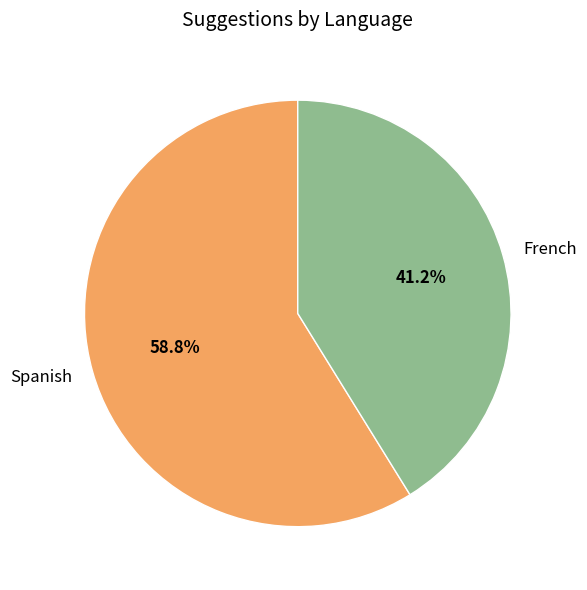

What is the smallest slice in the pie chart?

French